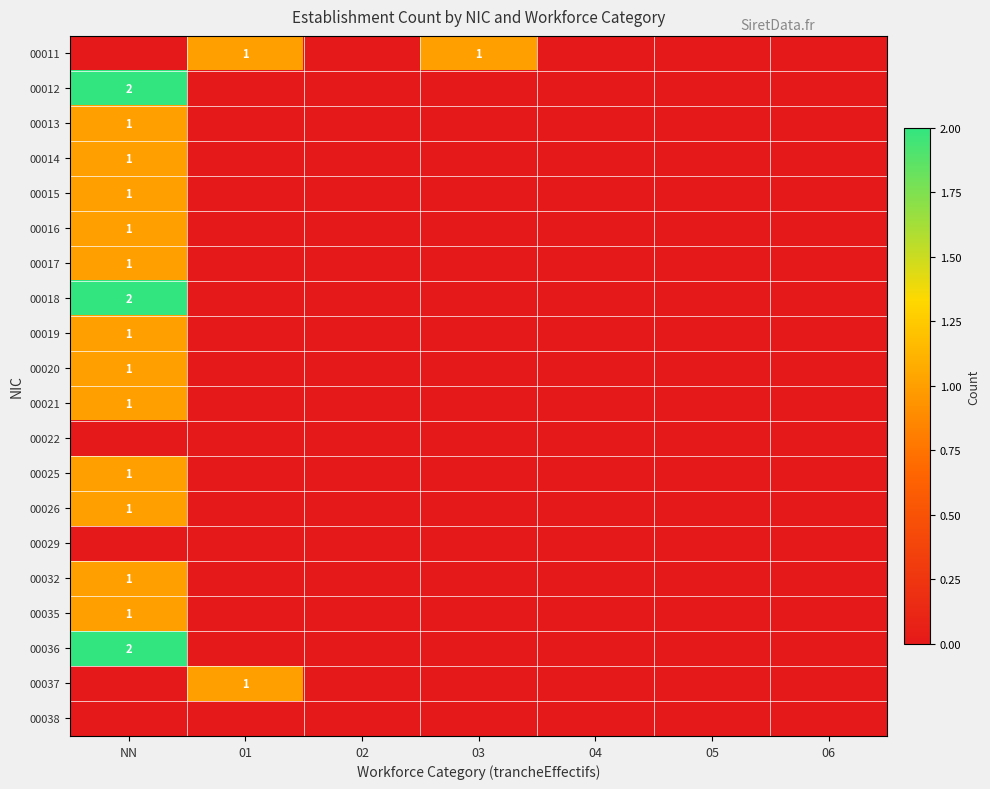

Is it true that 00021 equals 0 at 06?

True